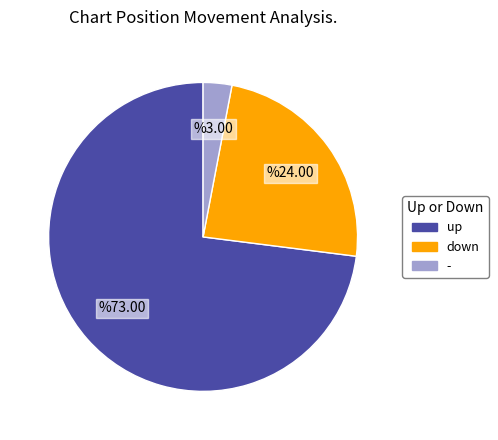

What is the smallest slice in the pie chart?

-